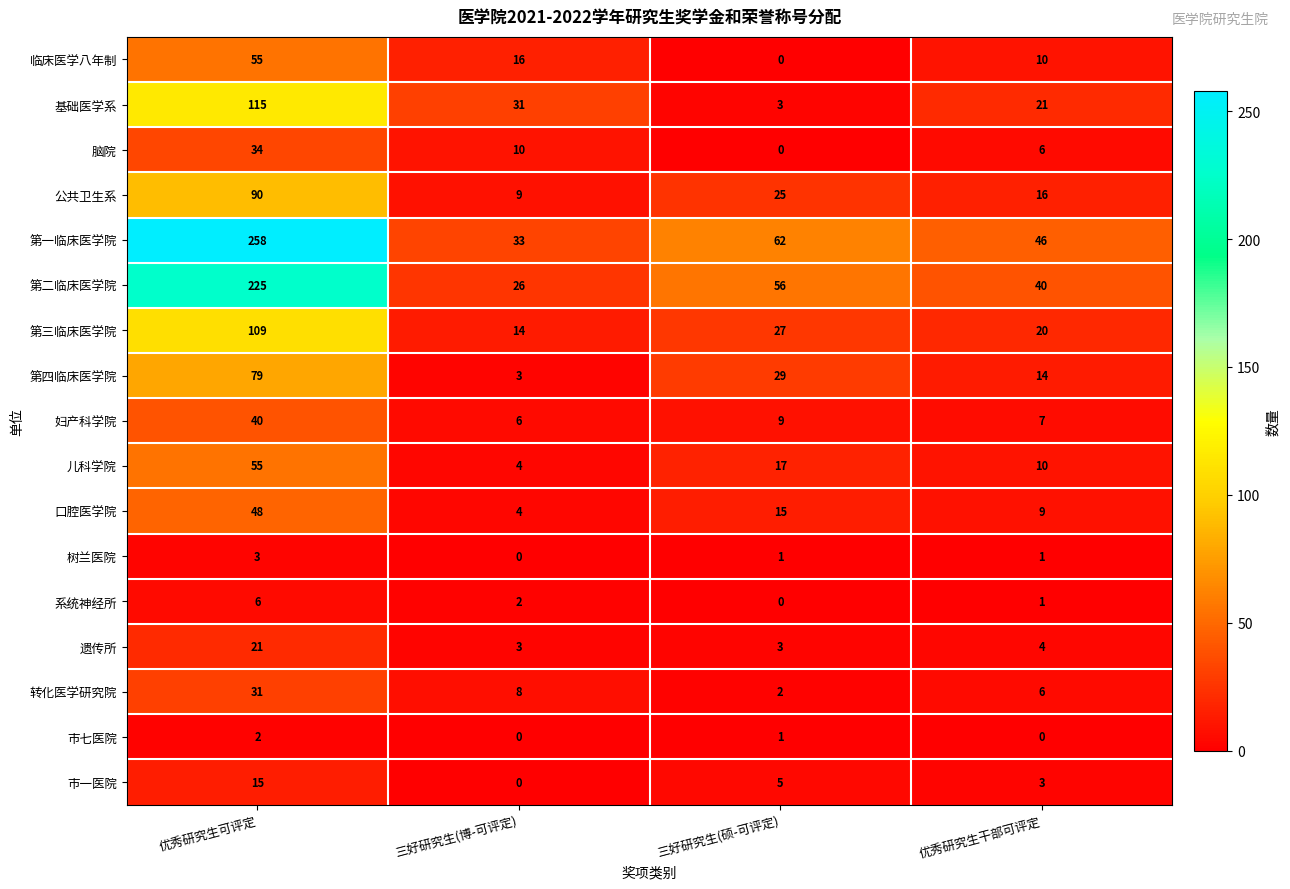

What is the difference between the maximum and minimum values in the 第二临床医学院 series?

199